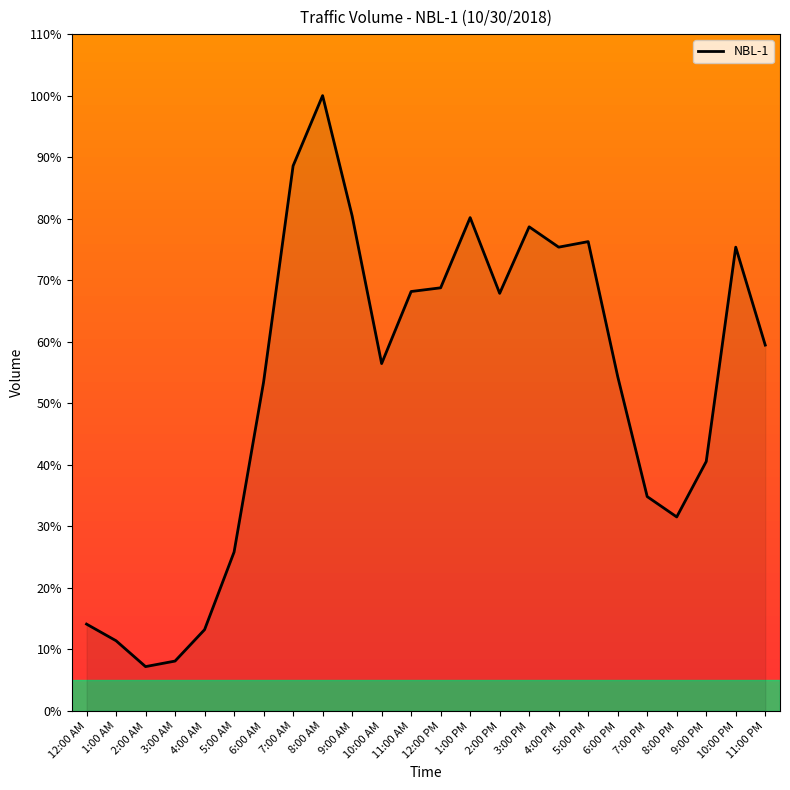

What is the change in value from 5:00 AM to 1:00 PM?

+54.4